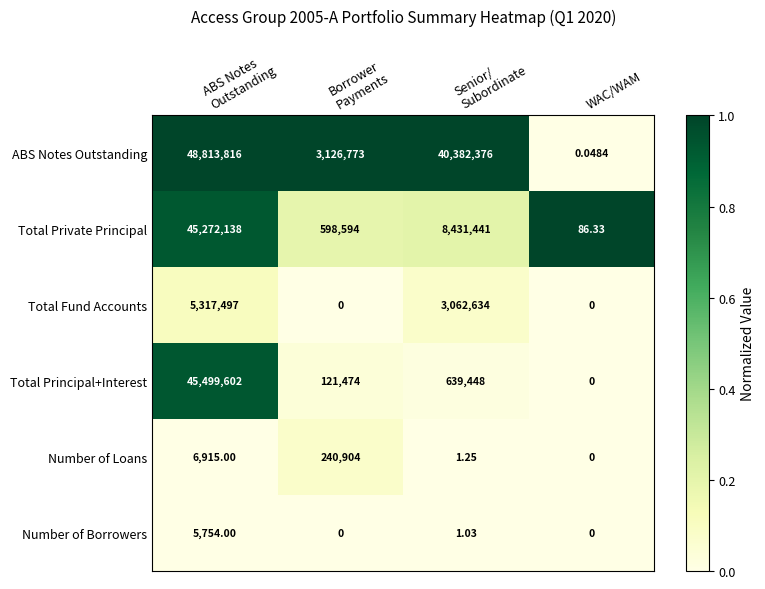

Rank the series by their maximum value, from highest to lowest.

ABS Notes Outstanding, Total Principal+Interest, Total Private Principal, Total Fund Accounts, Number of Loans, Number of Borrowers